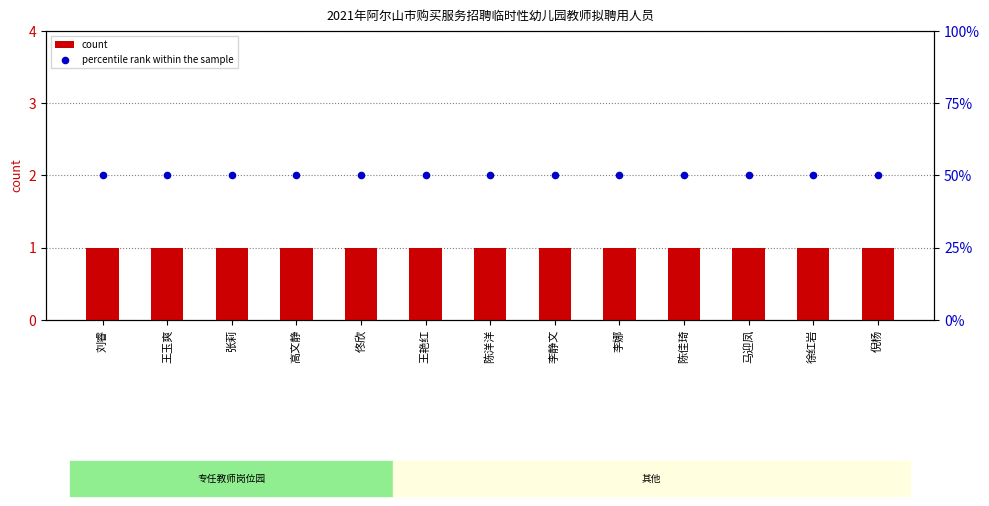

Which series has the largest total across all categories?

percentile rank within the sample